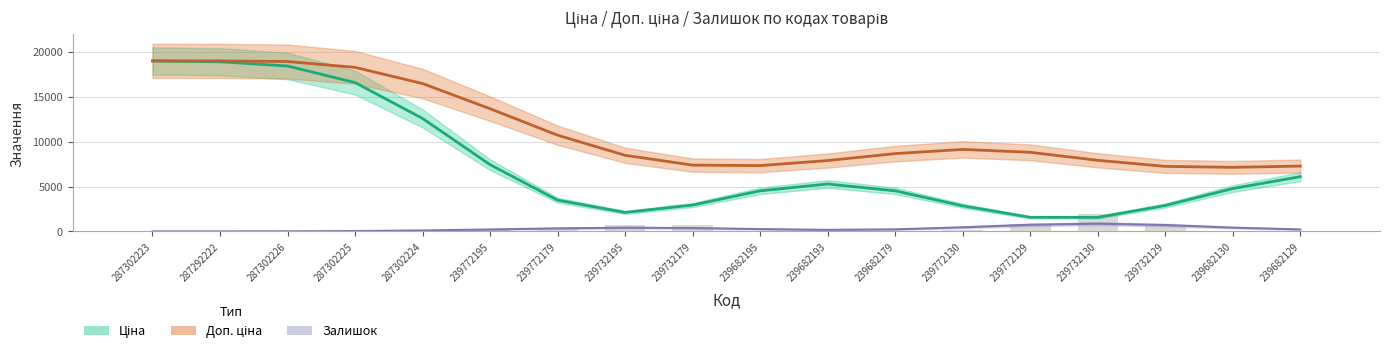

How many series are shown in this chart?

3